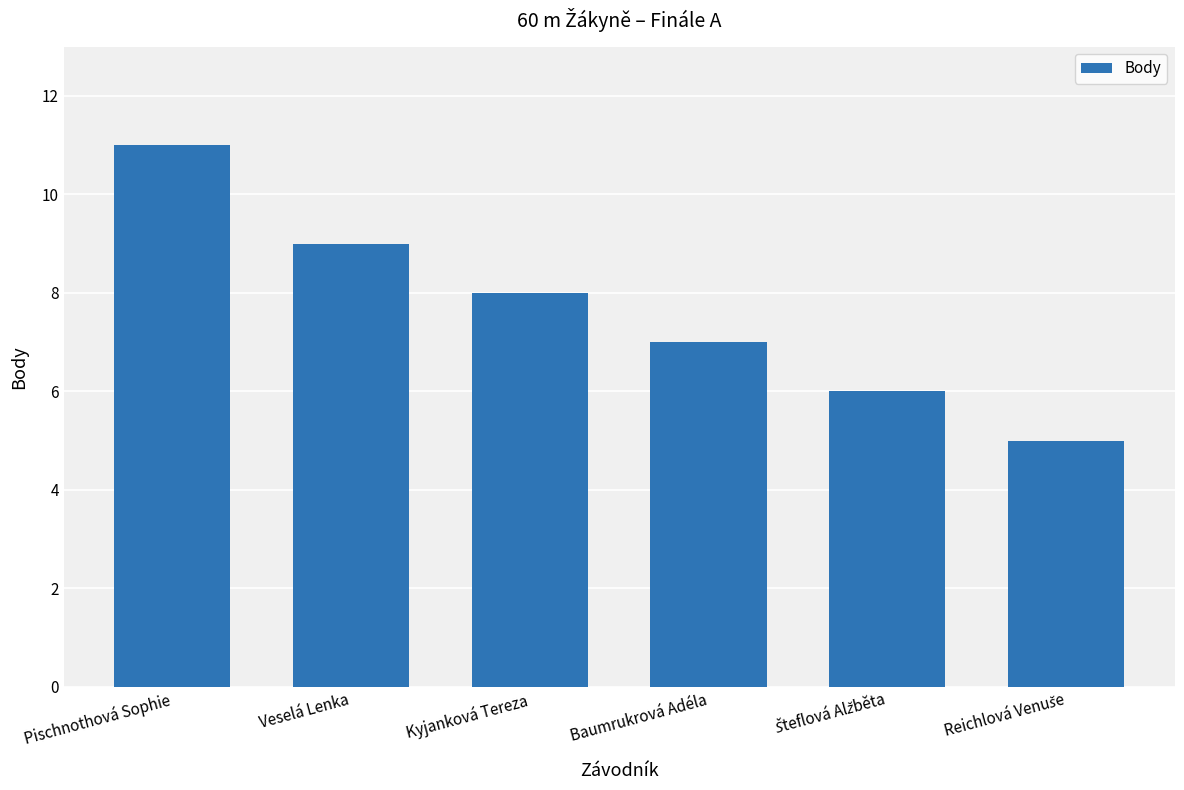

The chart shows a value of 17 at Pischnothová Sophie. True or false?

False